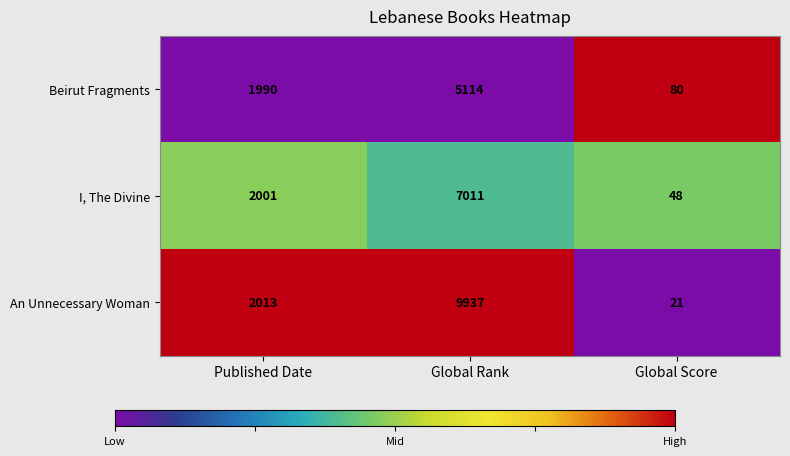

How many categories are shown in the chart?

3